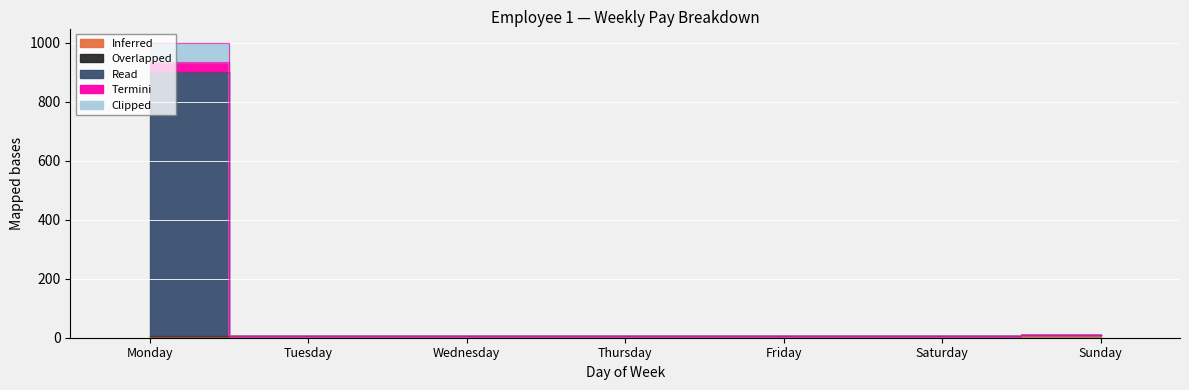

The value of Termini at Monday is 933.8. True or false?

True